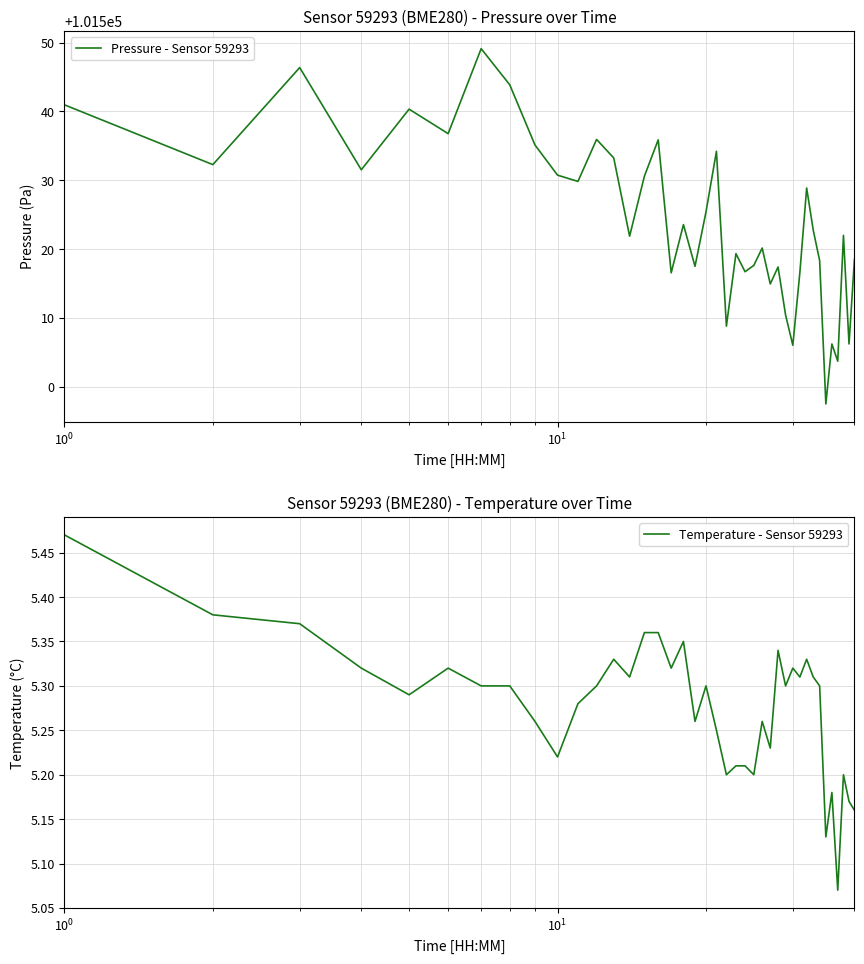

What is the lowest value of the Pressure - Sensor 59293 series?

101497.5